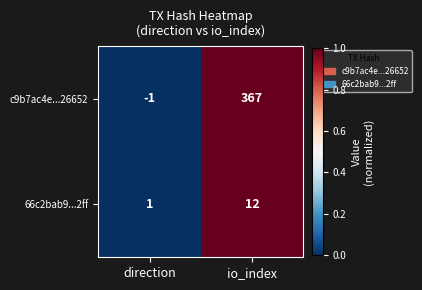

At how many categories does at least one series exceed 0?

2